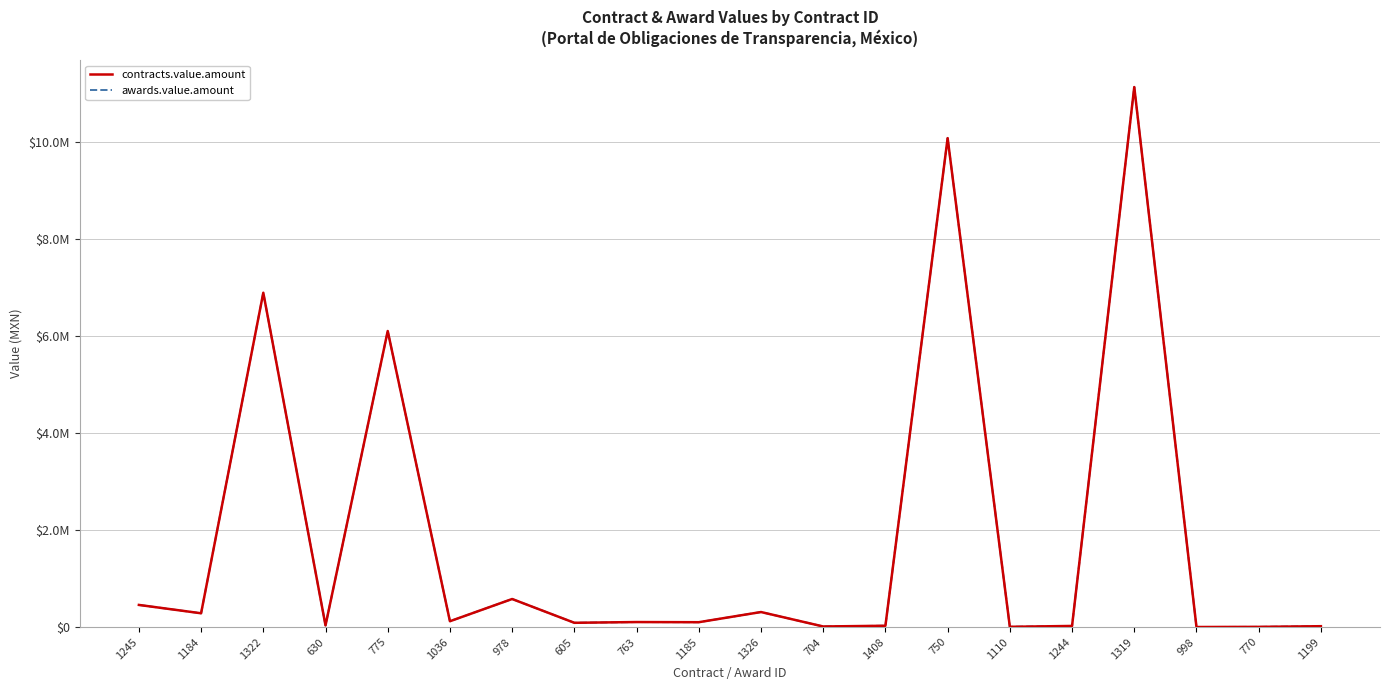

What value does the contracts.value.amount series have at 1036?

120175.0